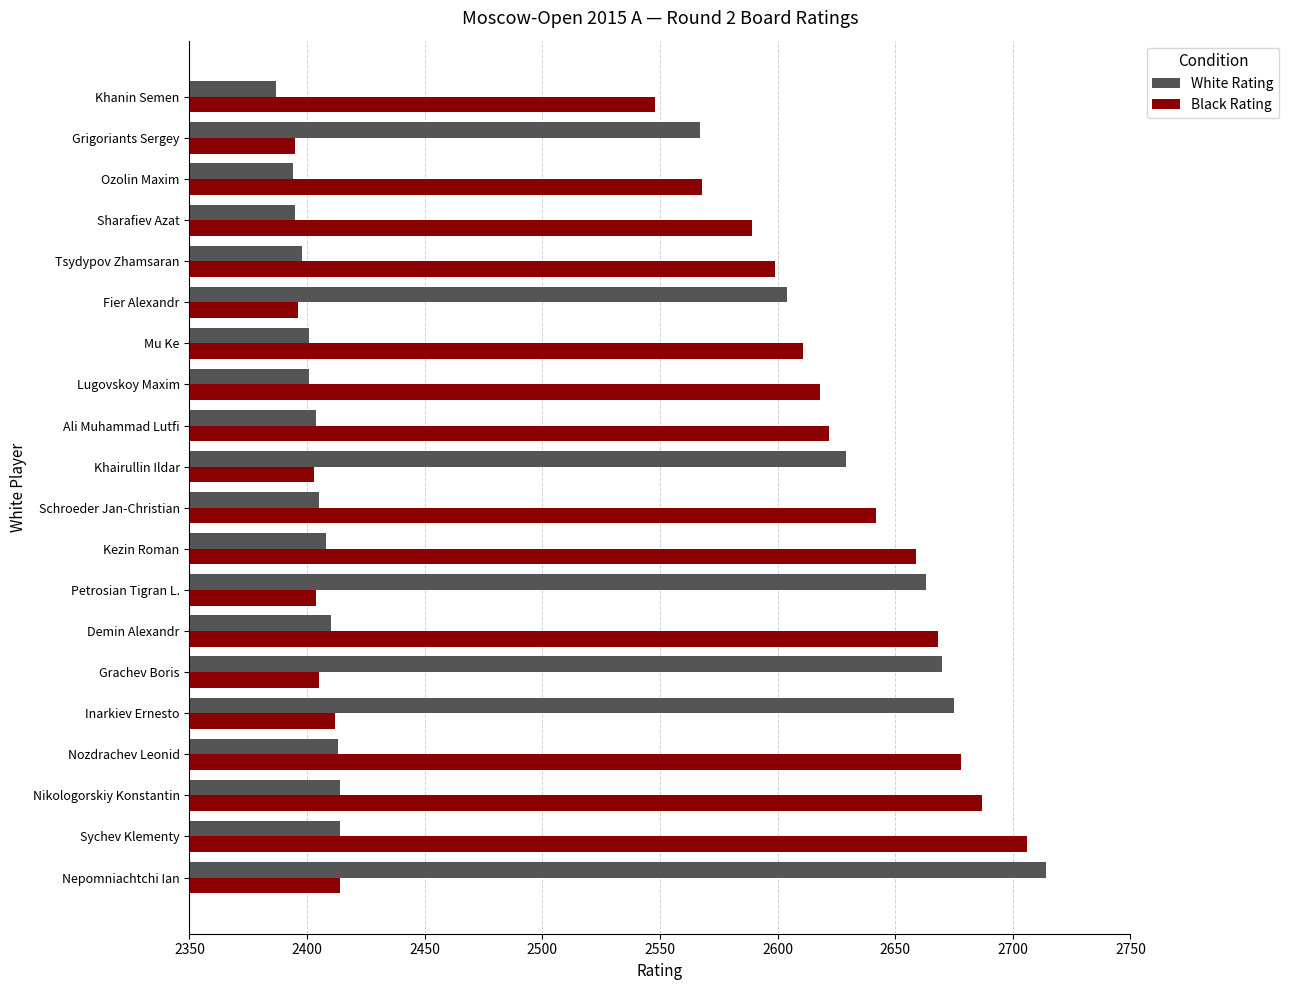

Rank the series at Grigoriants Sergey from highest to lowest value.

White Rating, Black Rating